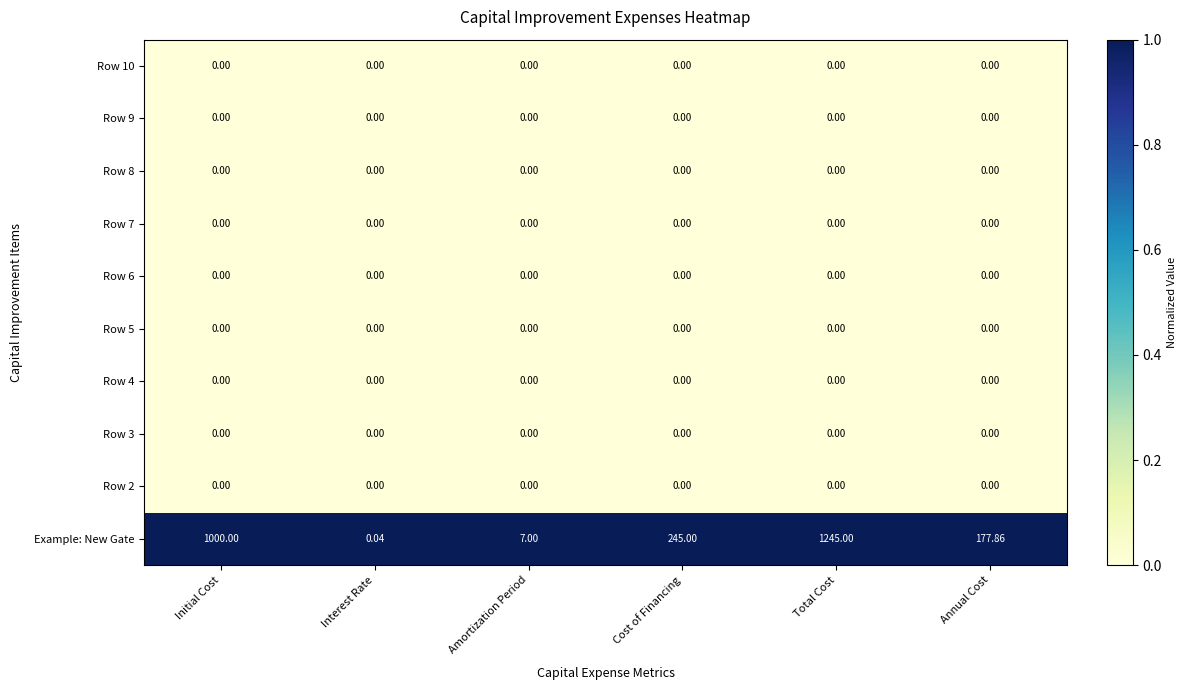

At which category is the sum across all series the highest?

Total Cost